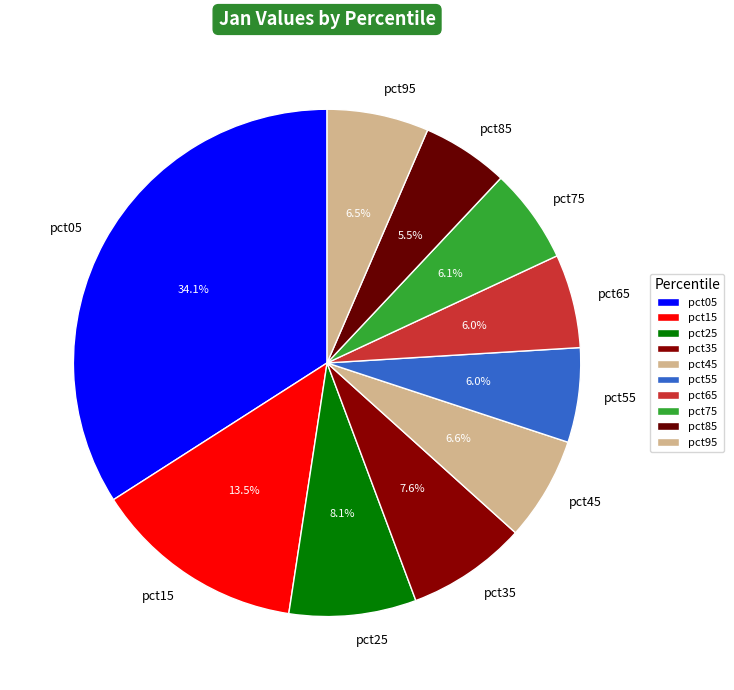

What is the ratio of the value at pct55 to the value at pct15?

0.4